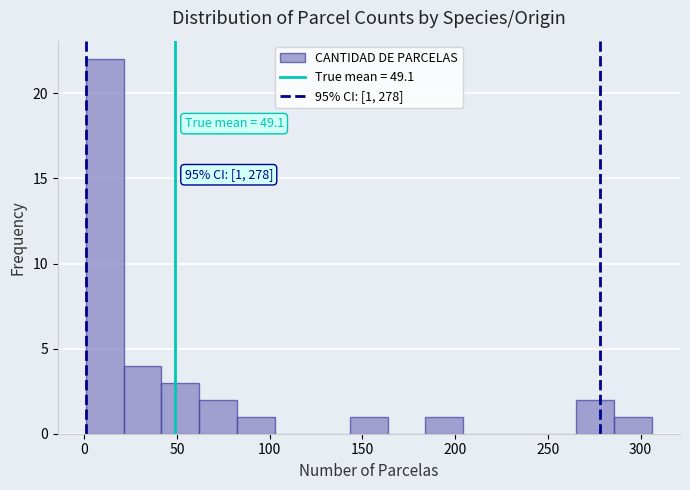

Over which range of the x-axis is the bar tallest?

0 to 20